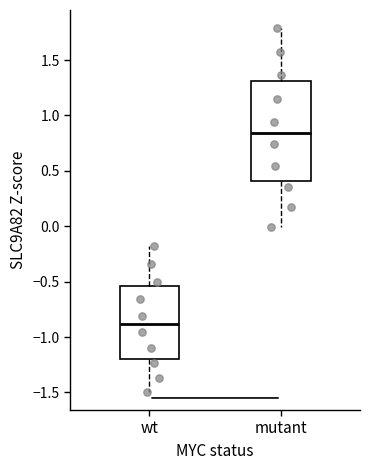

Reading left to right, read every box against the y-axis: the position of its median line, the range the box covers, and the ends of its whiskers. The values are not printed on the chart, so give them approximately, as read against the axis.

wt: median -0.90, box -1.20 to -0.55, whiskers -1.50 to -0.20
mutant: median 0.85, box 0.40 to 1.30, whiskers 0.00 to 1.80